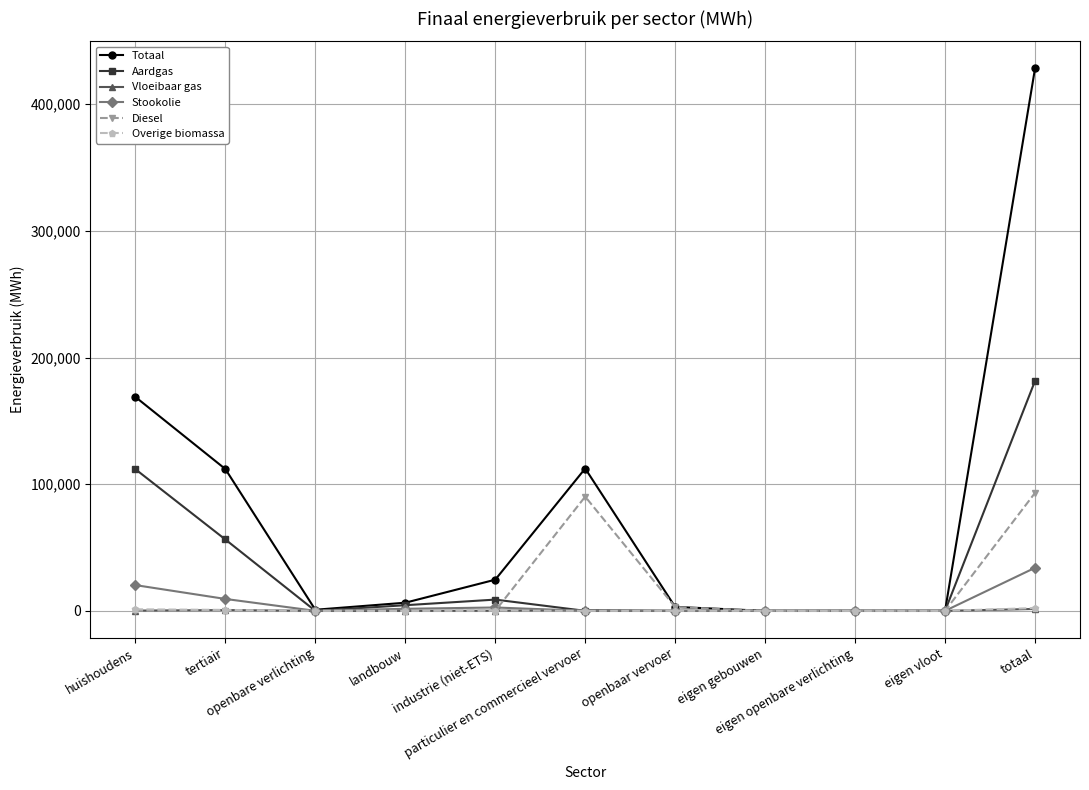

What is the greatest value displayed?

428198.6